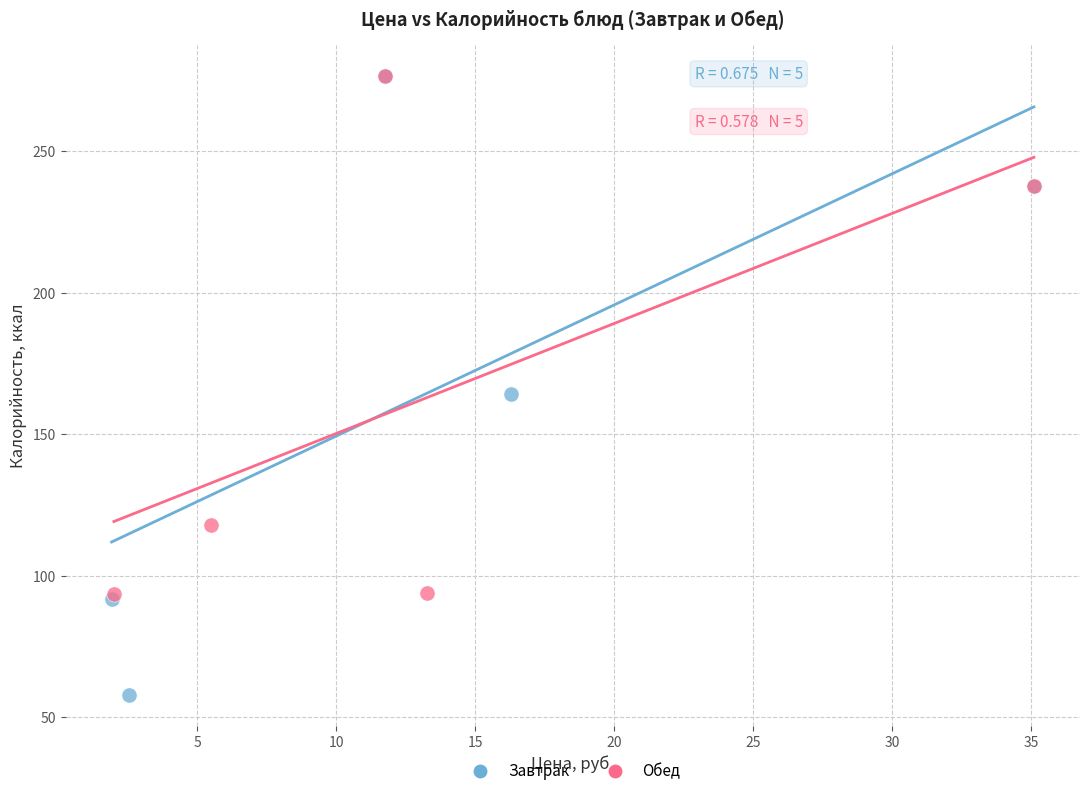

Which series has the widest spread of Y values?

Завтрак